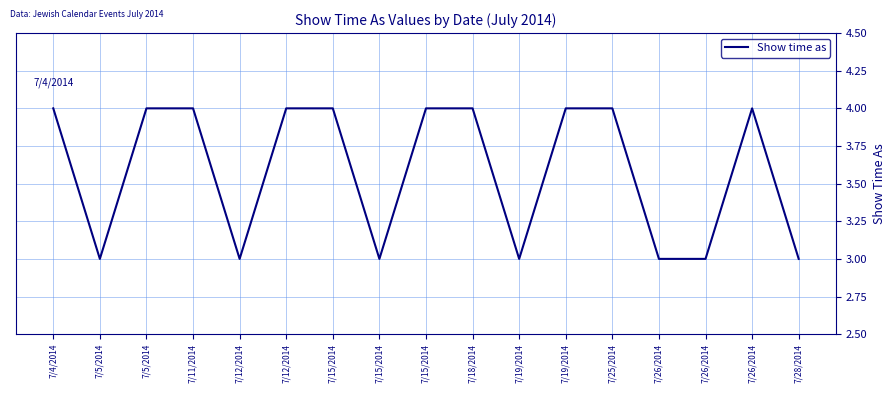

Between 7/12/2014 and 7/15/2014, which is larger?

7/12/2014